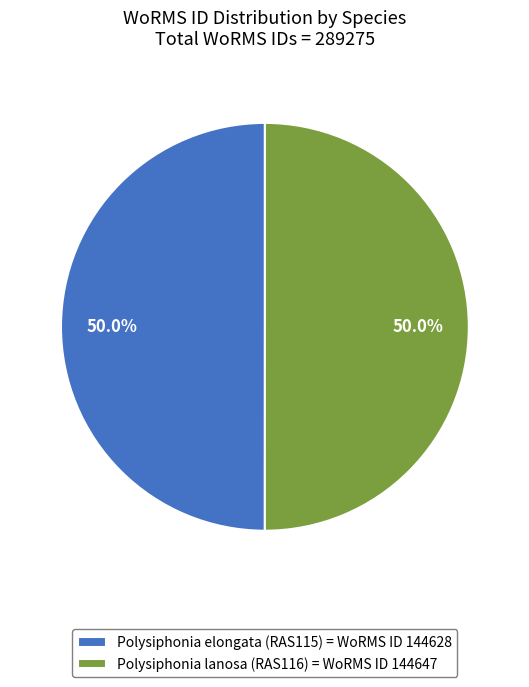

Approximately how many times larger is the value at Polysiphonia elongata (RAS115) = WoRMS ID 144628 compared to Polysiphonia lanosa (RAS116) = WoRMS ID 144647?

1.0